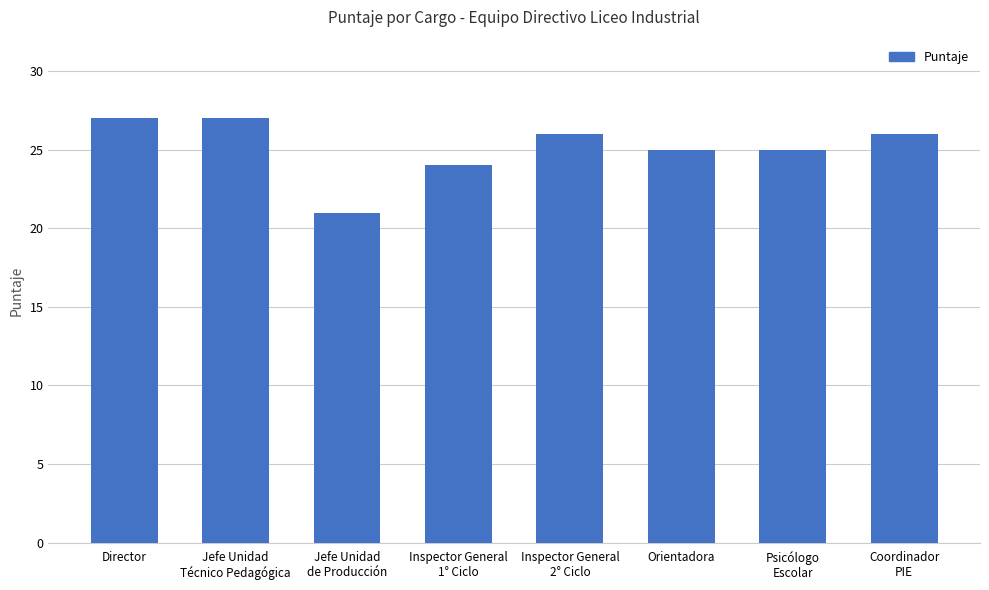

At which category does the chart reach its minimum across all series?

Jefe Unidad
de Producción